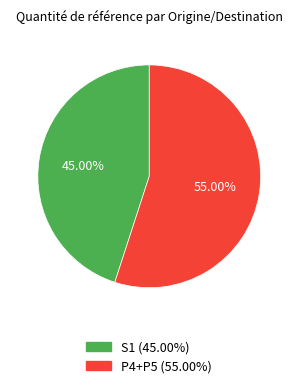

What percentage is NOT represented by P4+P5?

45.0%